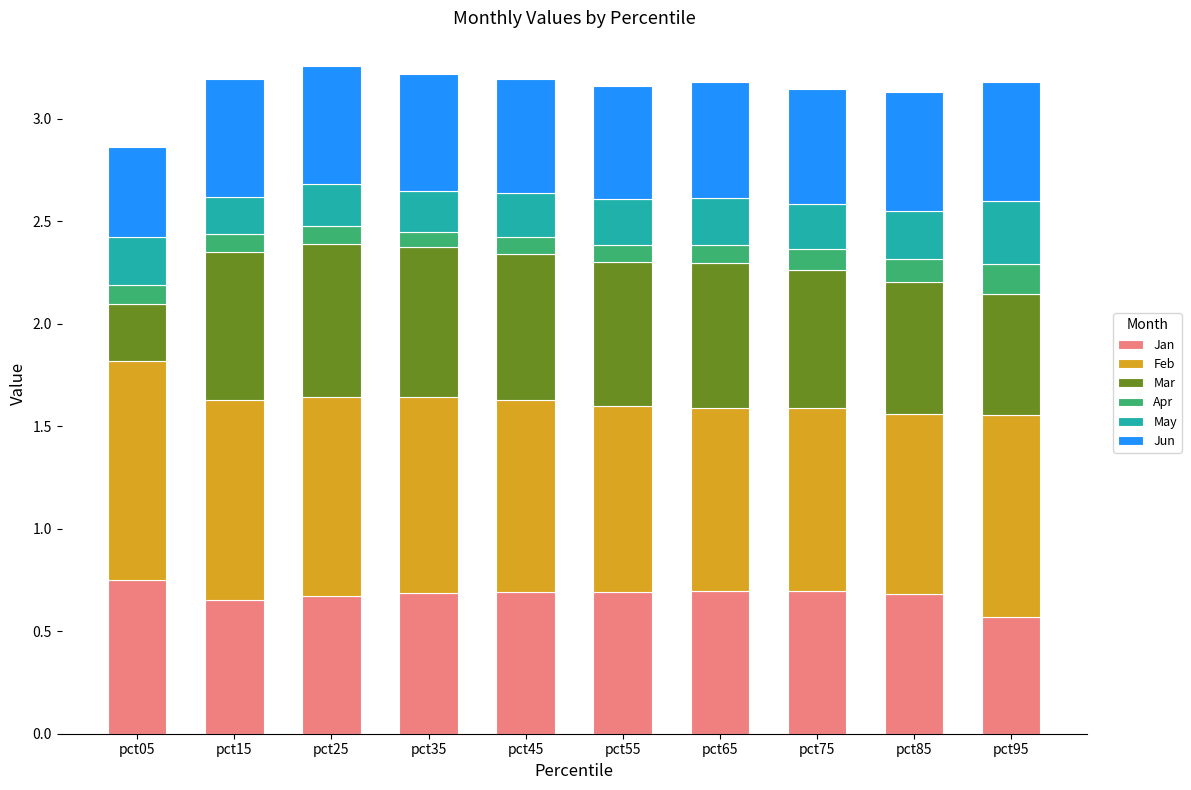

The Jan series shows 0.5 at pct45. True or false?

False